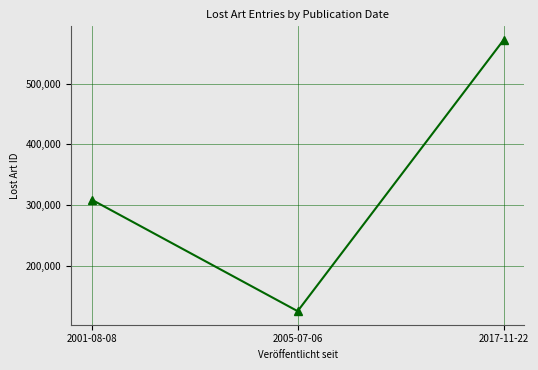

Which category has the lowest value across all series?

2005-07-06